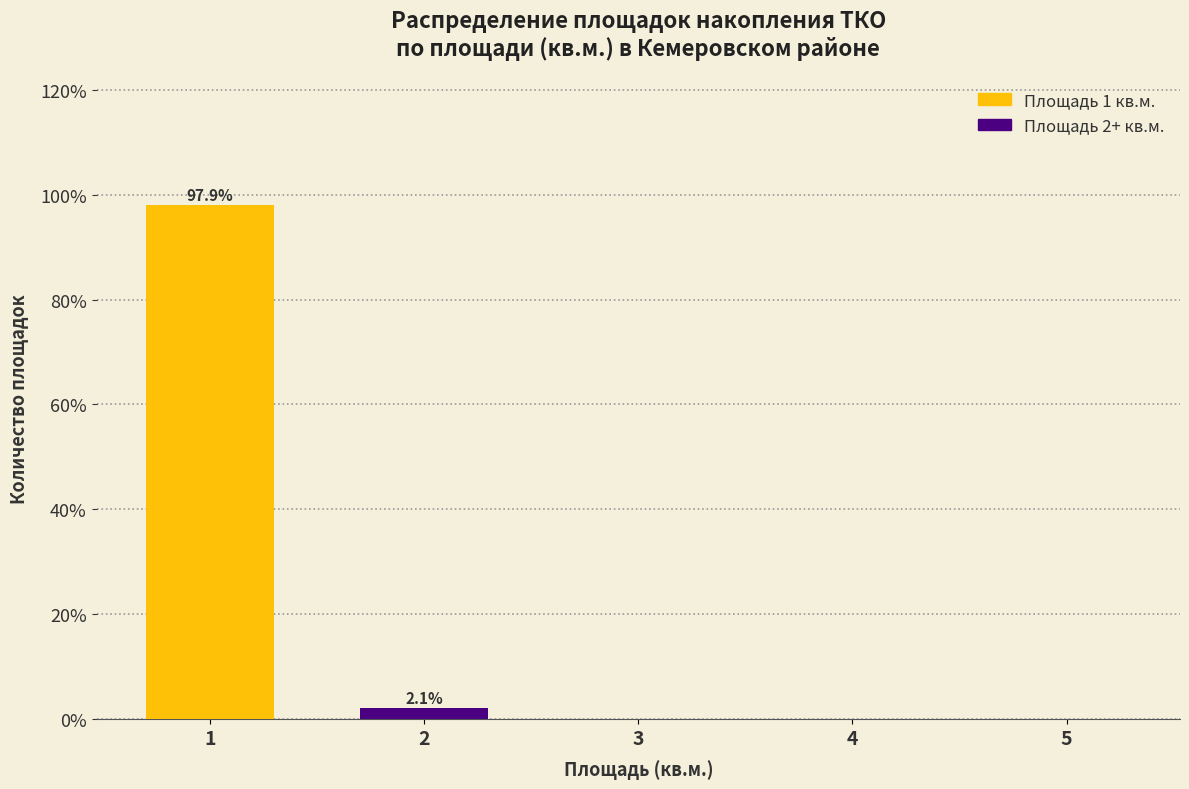

Which range on the x-axis has the tallest bar?

0.5 to 1.5